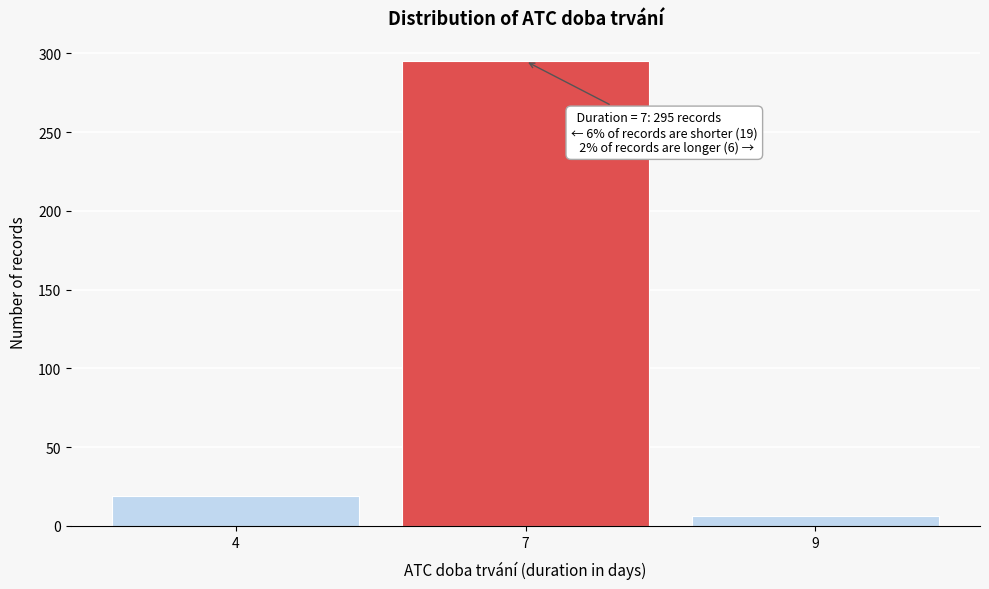

Reading right to left, list all the values displayed in this chart.

6	295	19